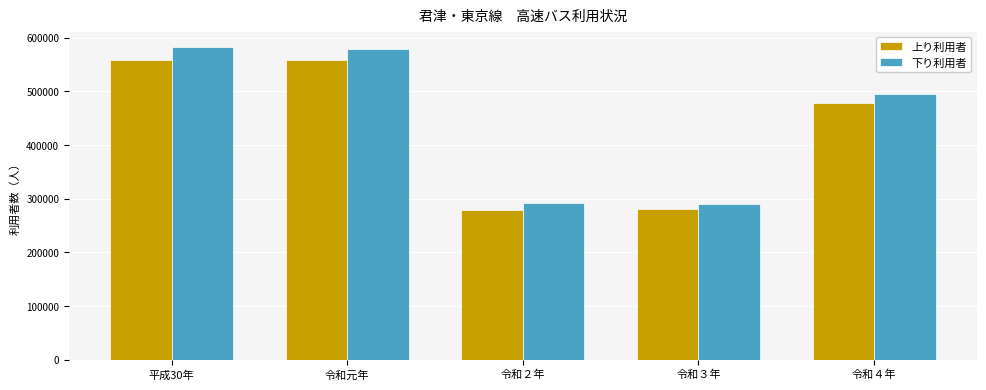

What is the average value of the 下り利用者 series?

447318